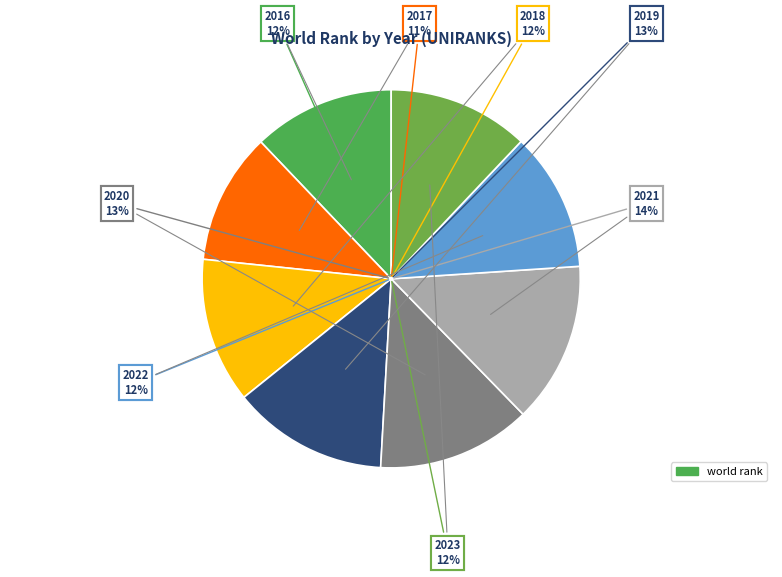

Does 2016 represent more than half of the total?

No